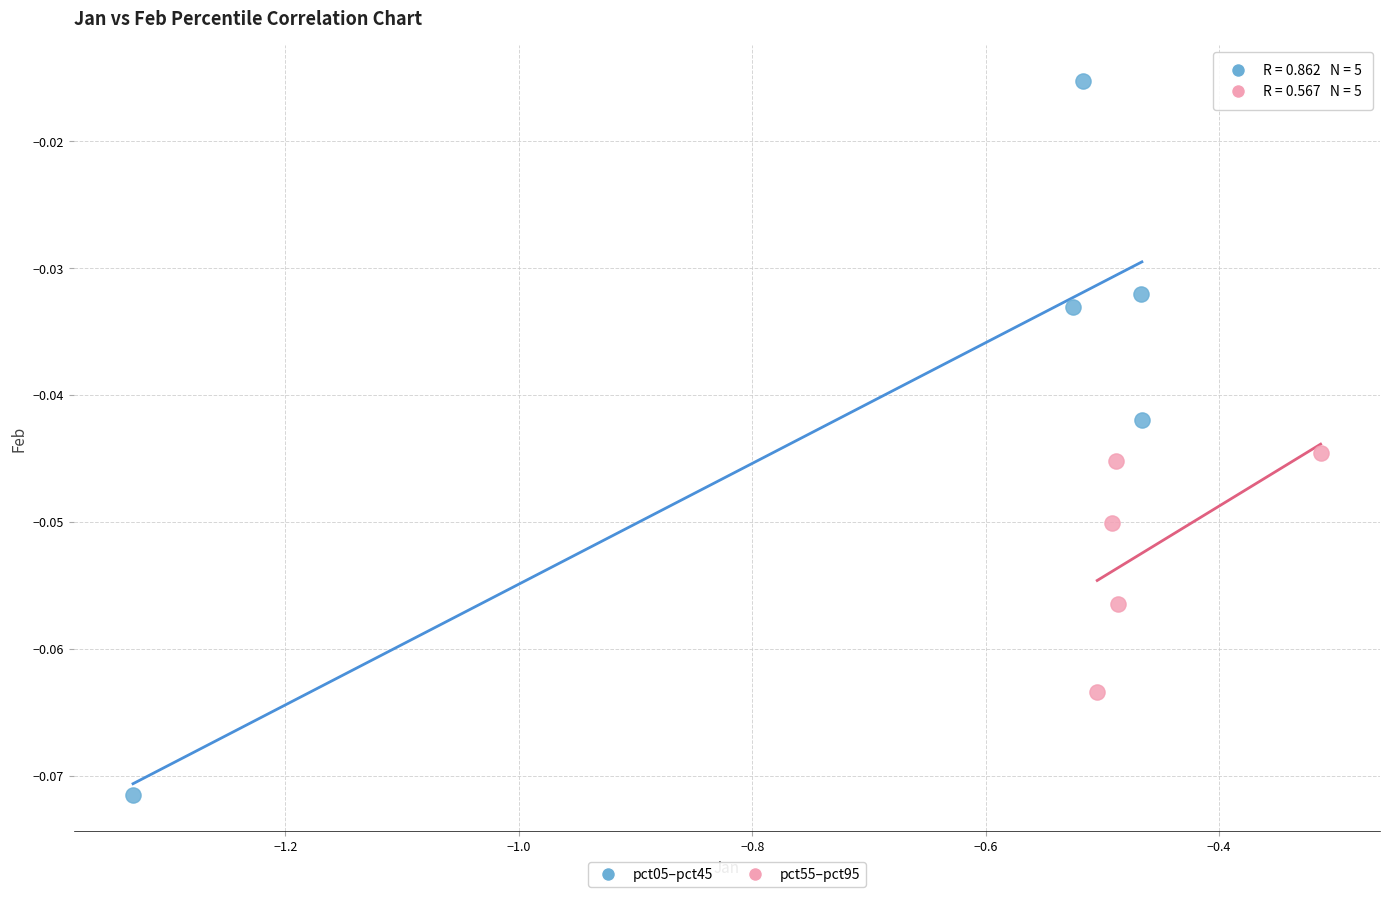

Which series has the largest Y range (max minus min)?

pct05–pct45